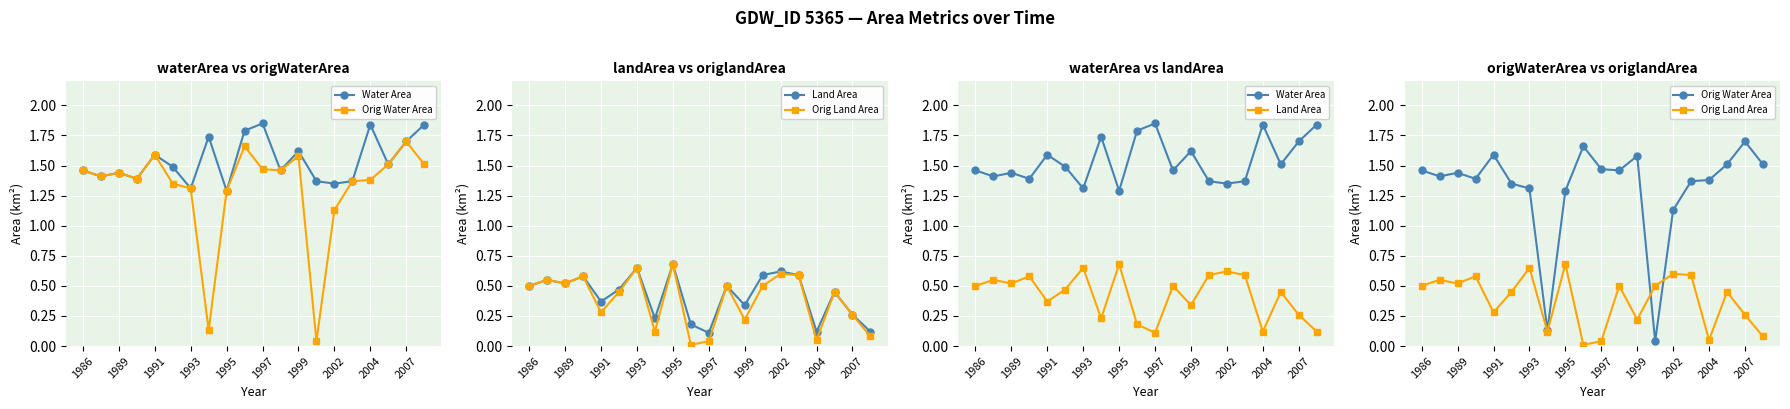

What are all the series names shown in the legend?

Water Area, Orig Water Area, Land Area, Orig Land Area